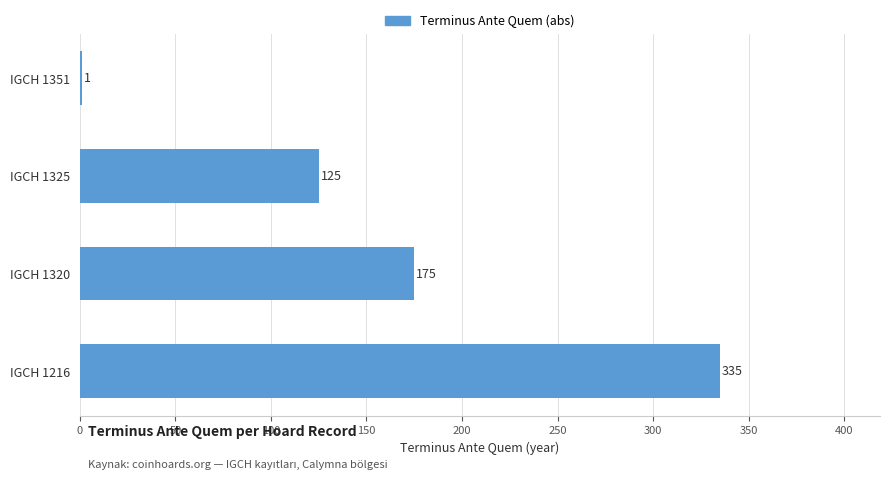

What value does the data have at IGCH 1216?

335